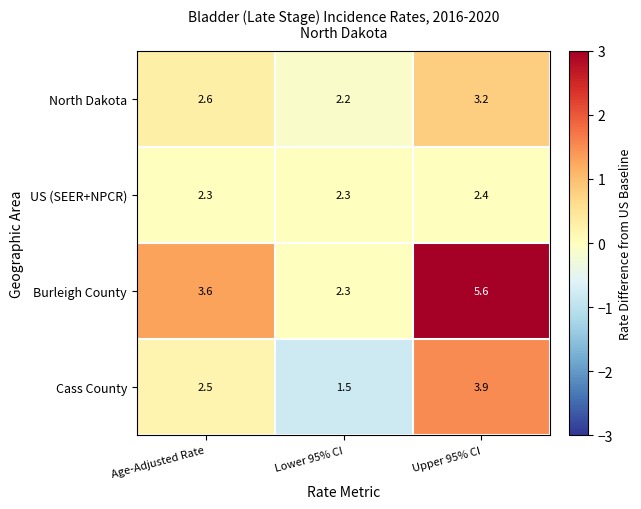

True or false: US (SEER+NPCR) has a value of 3.0 at Lower 95% CI.

False